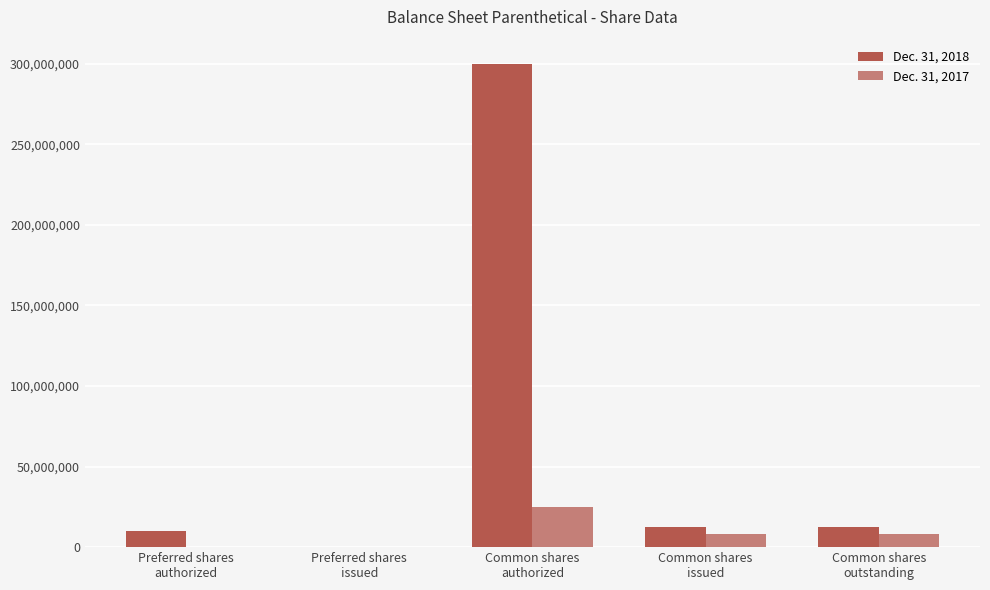

What is the maximum value shown in the chart?

300000000